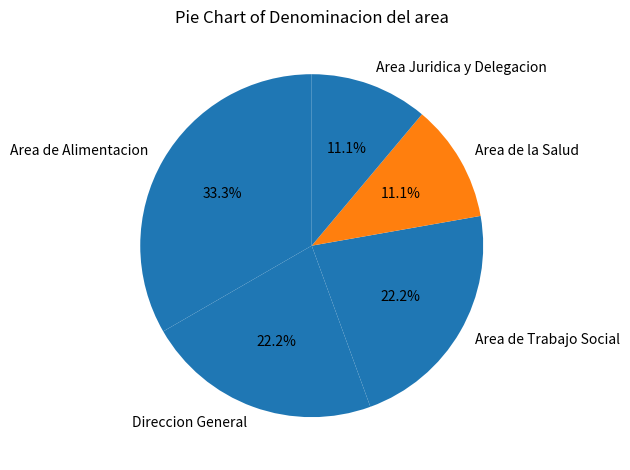

Which category has the biggest portion of the pie?

Area de Alimentacion